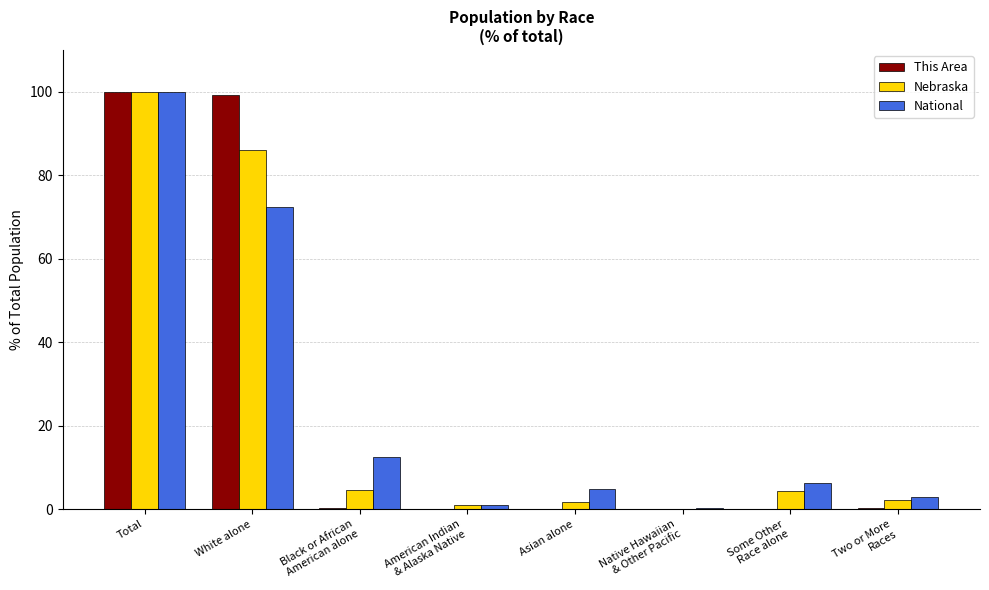

What is the difference between the Nebraska values at Native Hawaiian
& Other Pacific and Asian alone?

1.7